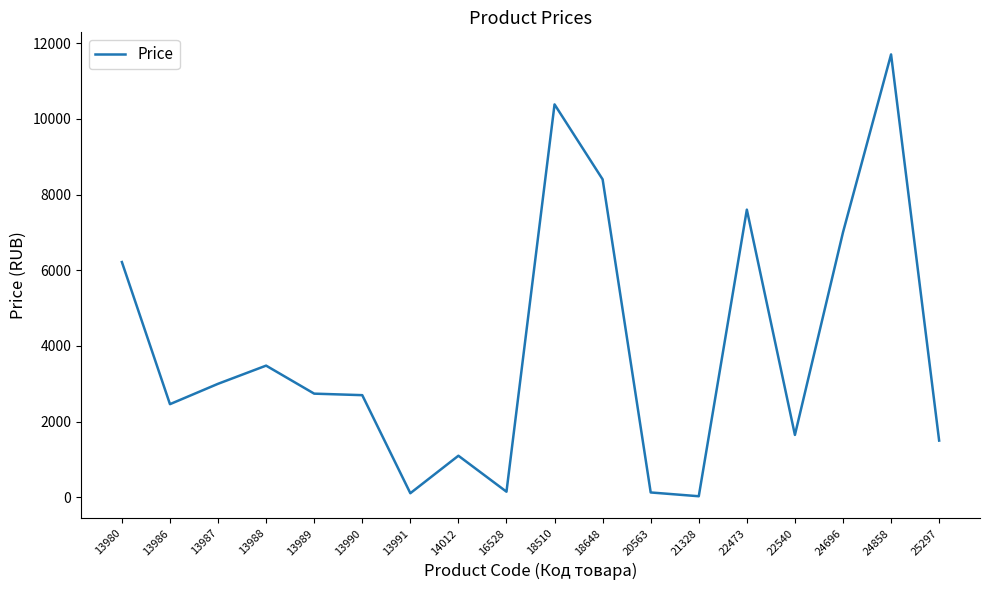

What is the change in value from 13986 to 18510?

+7918